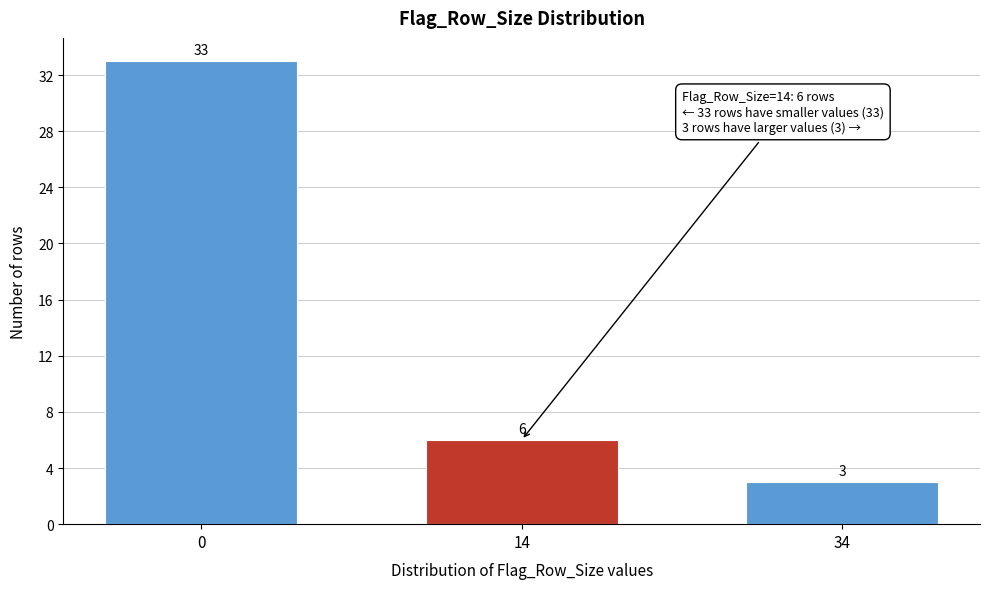

Reading left to right, what are all the values shown in this chart?

0=33	14=6	34=3